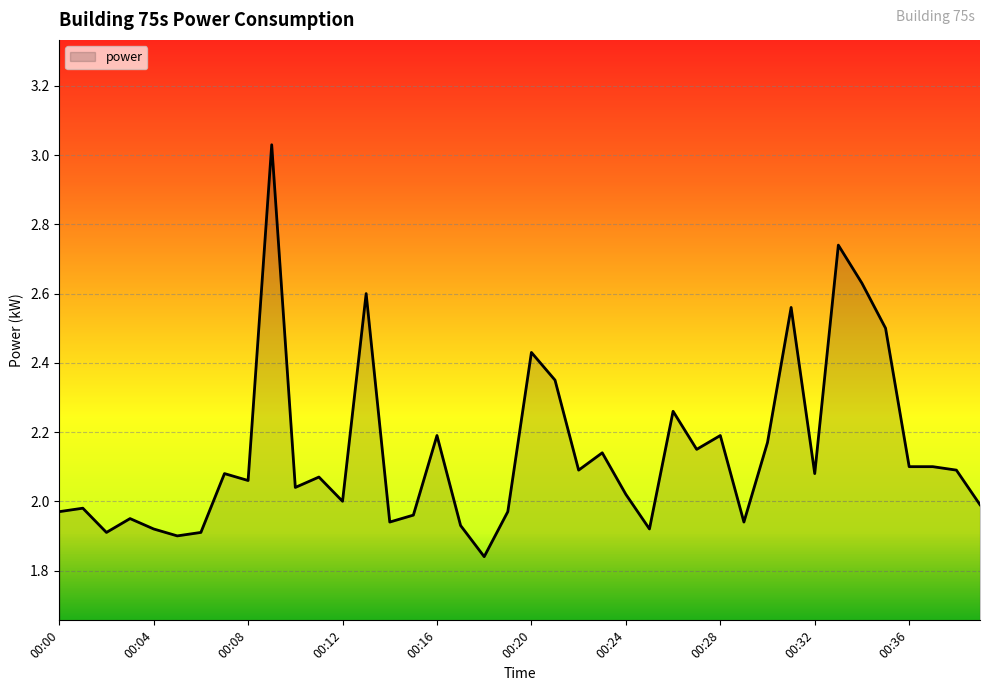

What is the maximum value shown in the chart?

3.0